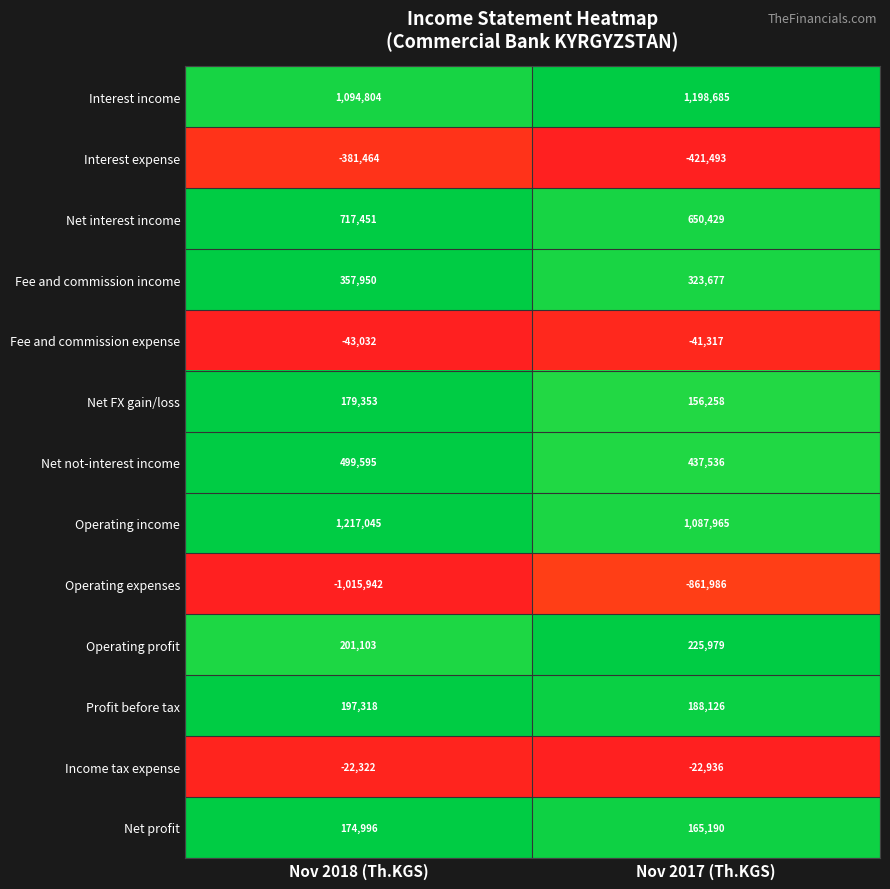

What is the maximum value for Net FX gain/loss?

179353